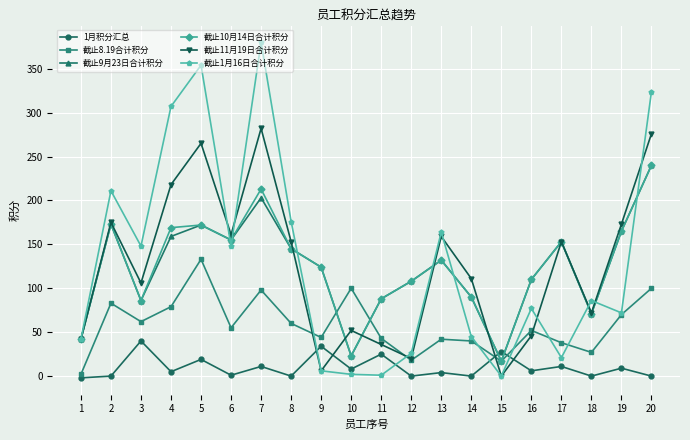

What is the difference between the 截止9月23日合计积分 values at 11 and 15?

71